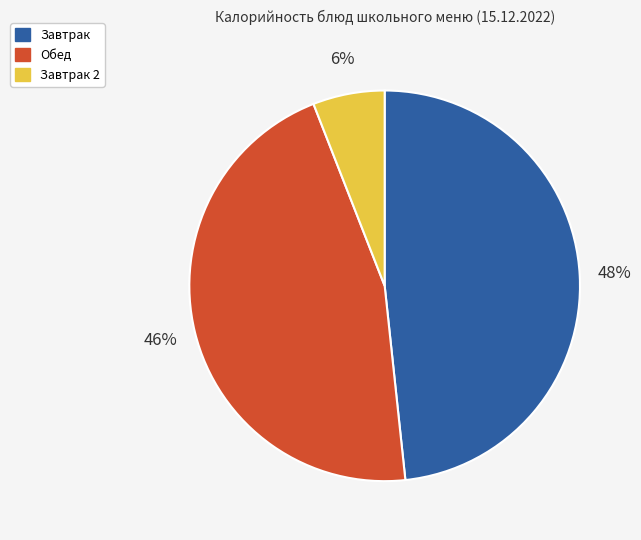

To the nearest percent, what is the difference between the largest and smallest slice percentages?

42%